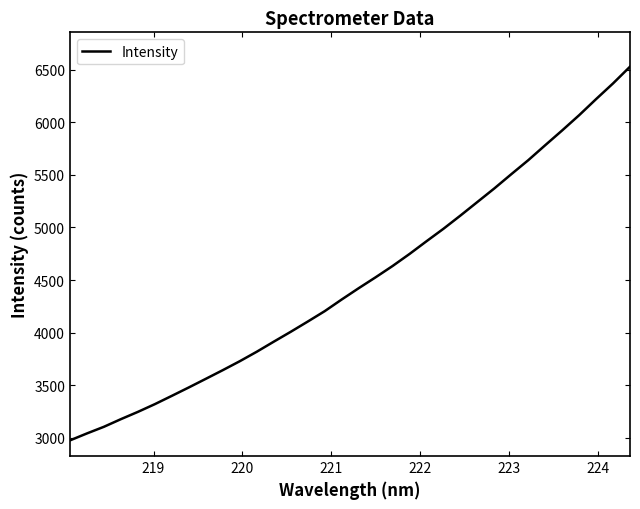

How many values are below 4422?

17